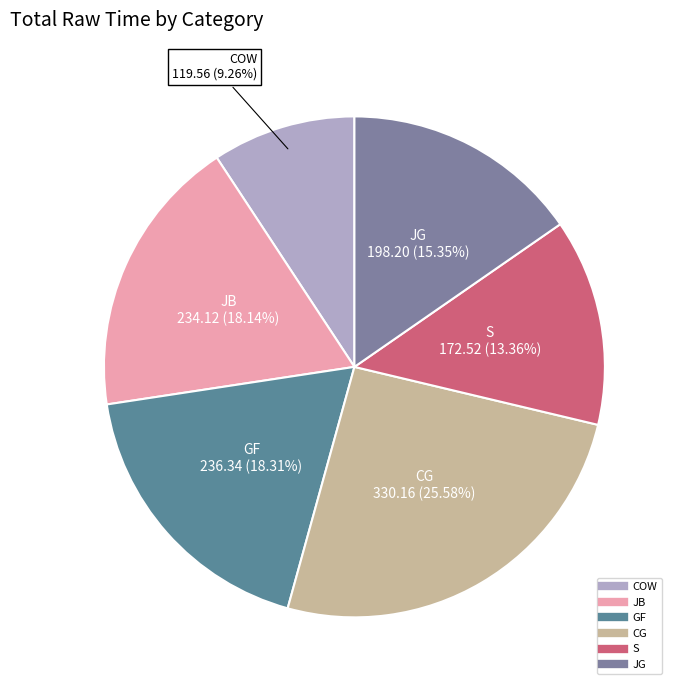

How many segments does this pie chart have?

6